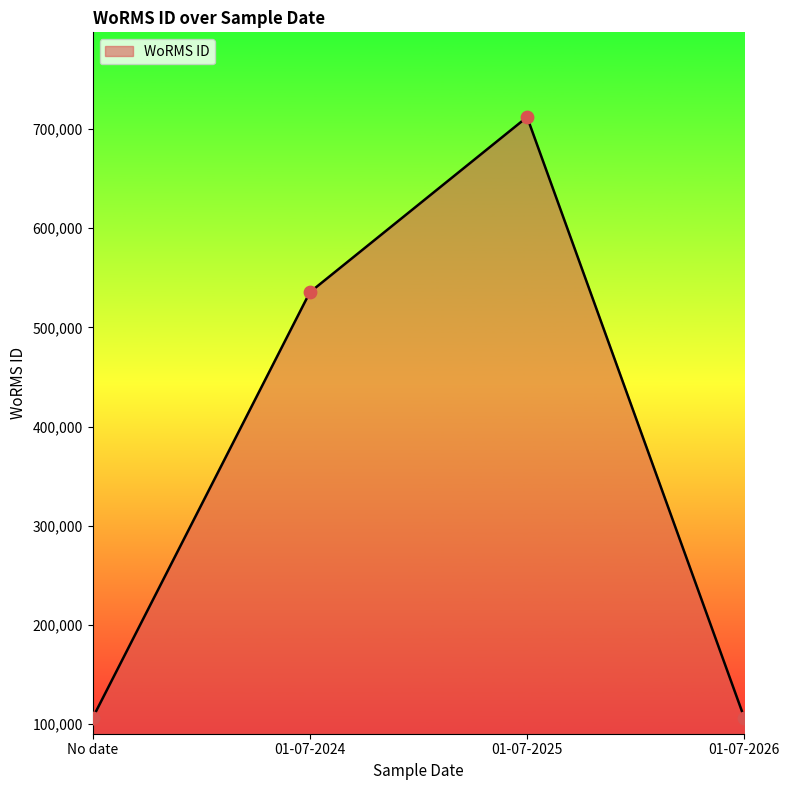

Which has a higher value, 01-07-2025 or 01-07-2026?

01-07-2025